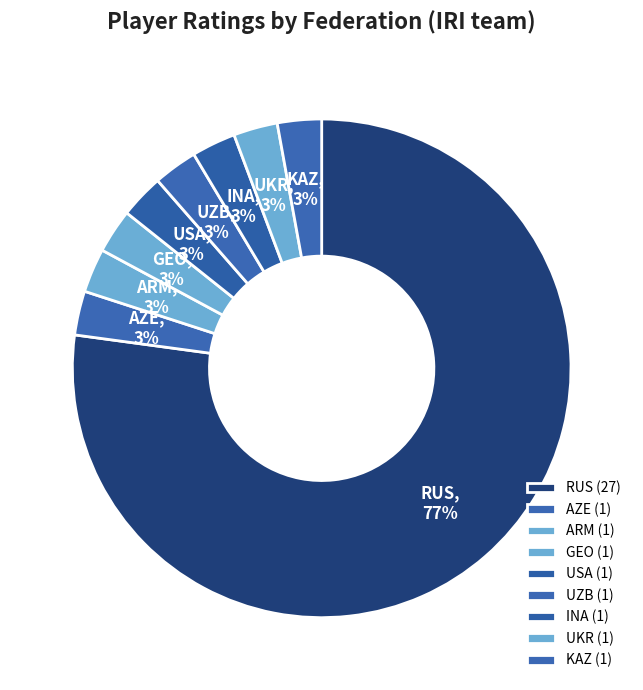

To the nearest percent, what portion does INA represent?

3%